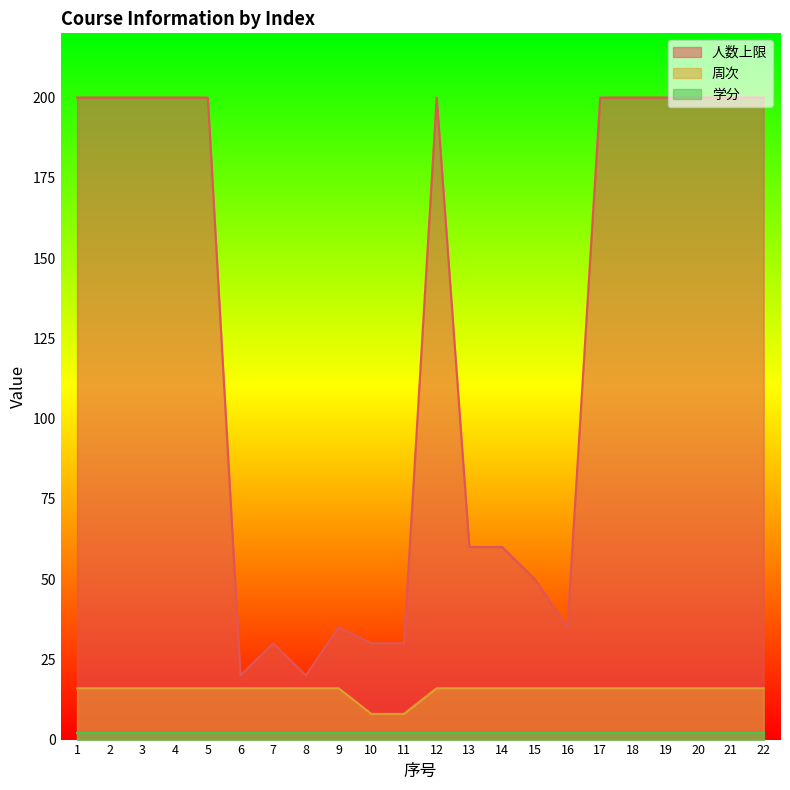

The 周次 series shows 16 at 9. True or false?

True